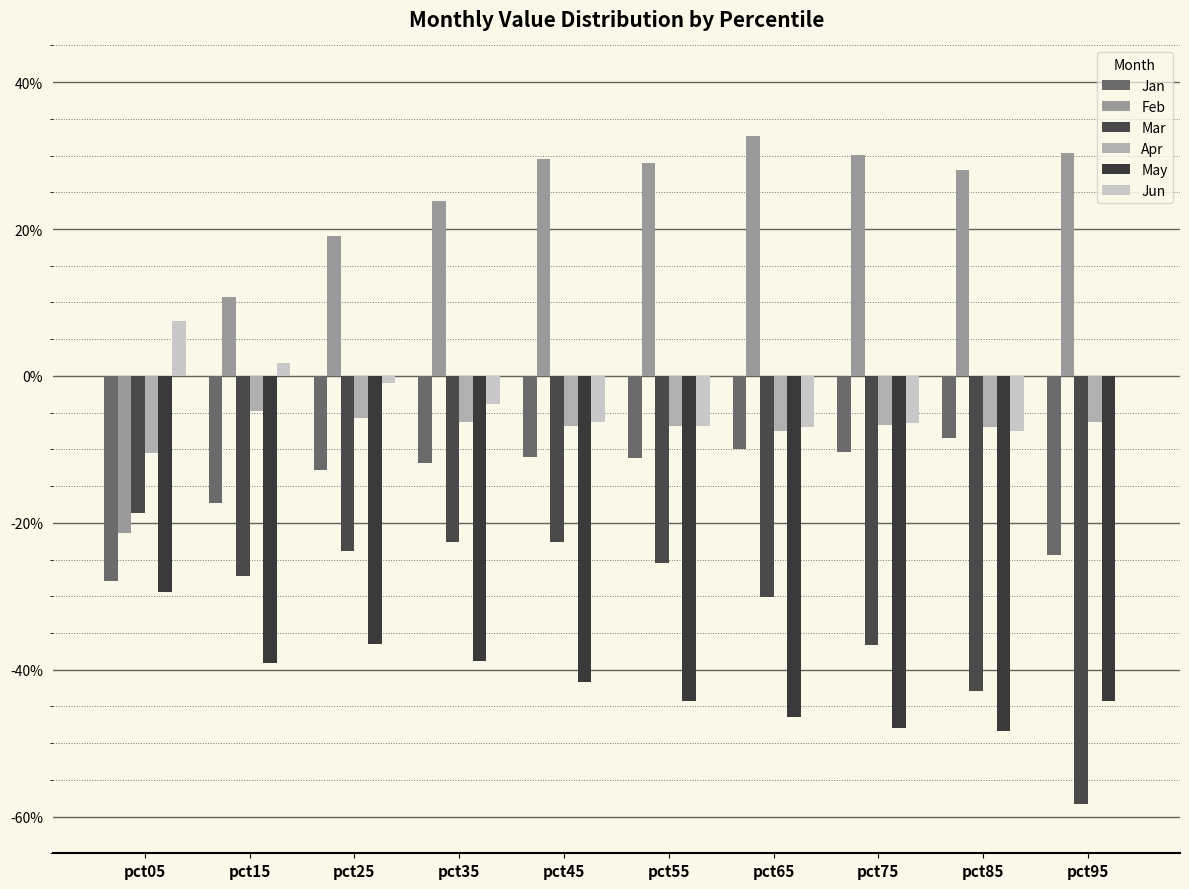

Are the bars grouped side by side (vs. stacked)?

Yes